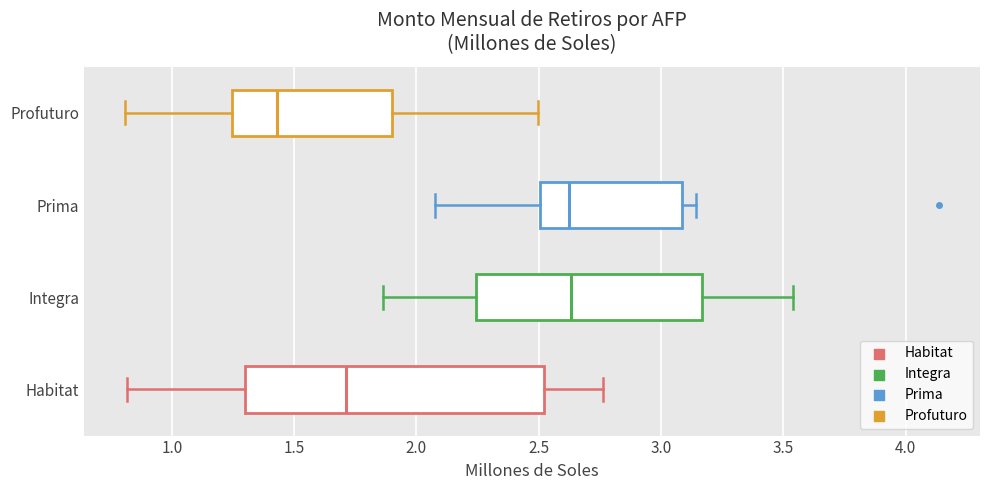

Comparing the boxes themselves (not the whiskers), which one is the widest?

Habitat